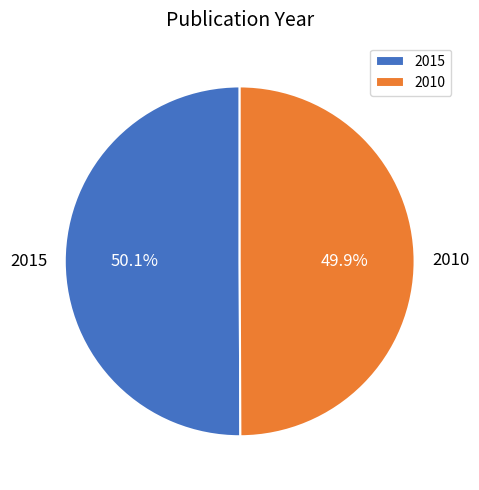

Is it true that 2010 is 50% of the pie?

True